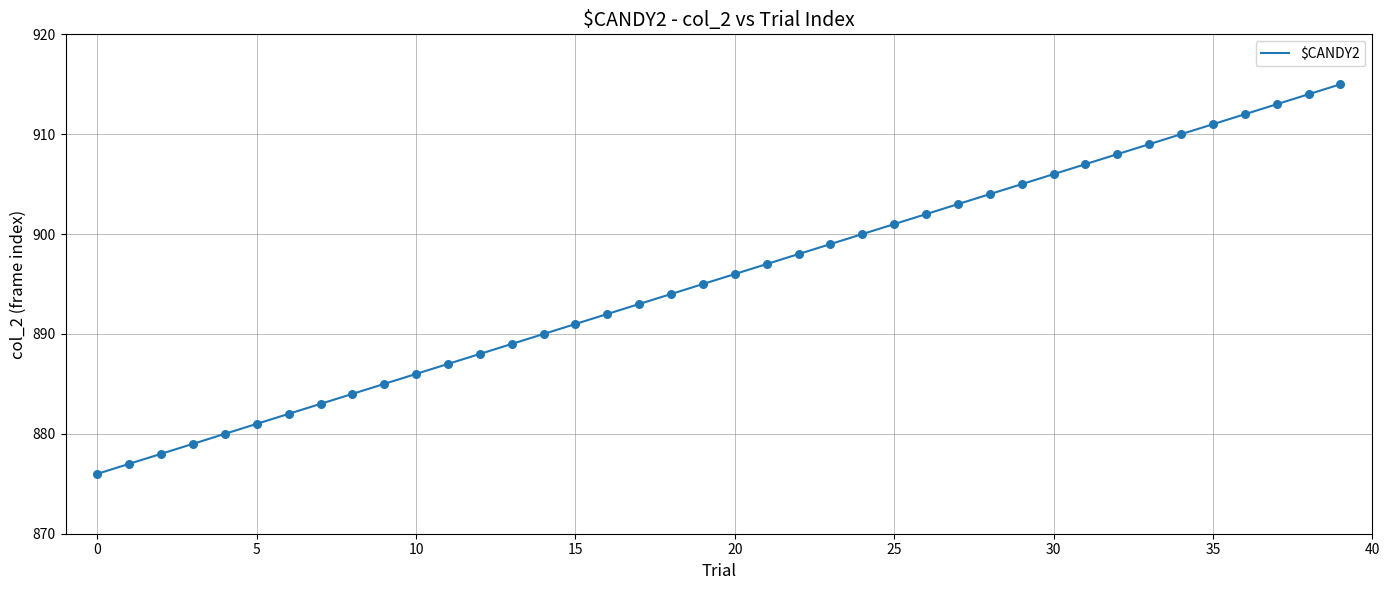

What is the smallest value displayed?

876